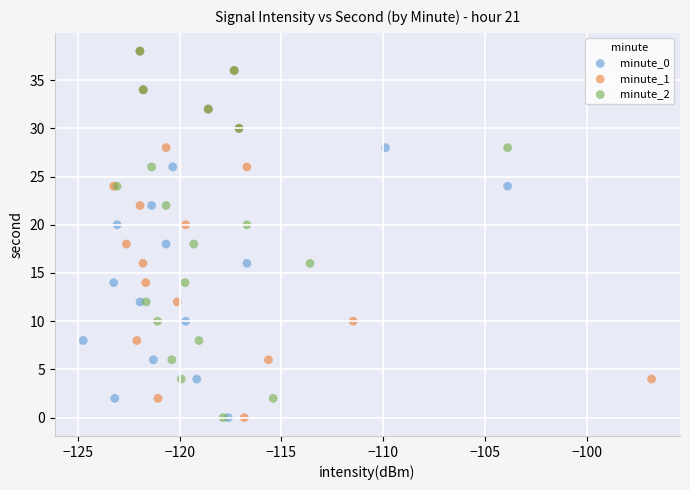

What are all the series names shown in the legend?

minute_0, minute_1, minute_2